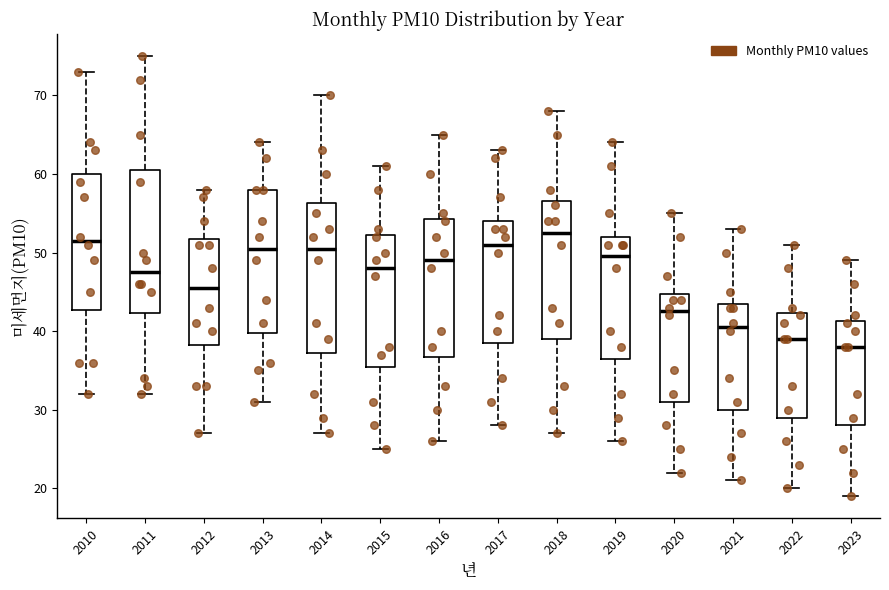

Reading left to right, read every box against the y-axis: the position of its median line, the range the box covers, and the ends of its whiskers. The values are not printed on the chart, so give them approximately, as read against the axis.

2010: median 52, box 43 to 60, whiskers 32 to 73
2011: median 48, box 42 to 61, whiskers 32 to 75
2012: median 46, box 38 to 52, whiskers 27 to 58
2013: median 51, box 40 to 58, whiskers 31 to 64
2014: median 51, box 37 to 56, whiskers 27 to 70
2015: median 48, box 36 to 52, whiskers 25 to 61
2016: median 49, box 37 to 54, whiskers 26 to 65
2017: median 51, box 39 to 54, whiskers 28 to 63
2018: median 53, box 39 to 57, whiskers 27 to 68
2019: median 50, box 37 to 52, whiskers 26 to 64
2020: median 43, box 31 to 45, whiskers 22 to 55
2021: median 41, box 30 to 44, whiskers 21 to 53
2022: median 39, box 29 to 42, whiskers 20 to 51
2023: median 38, box 28 to 41, whiskers 19 to 49